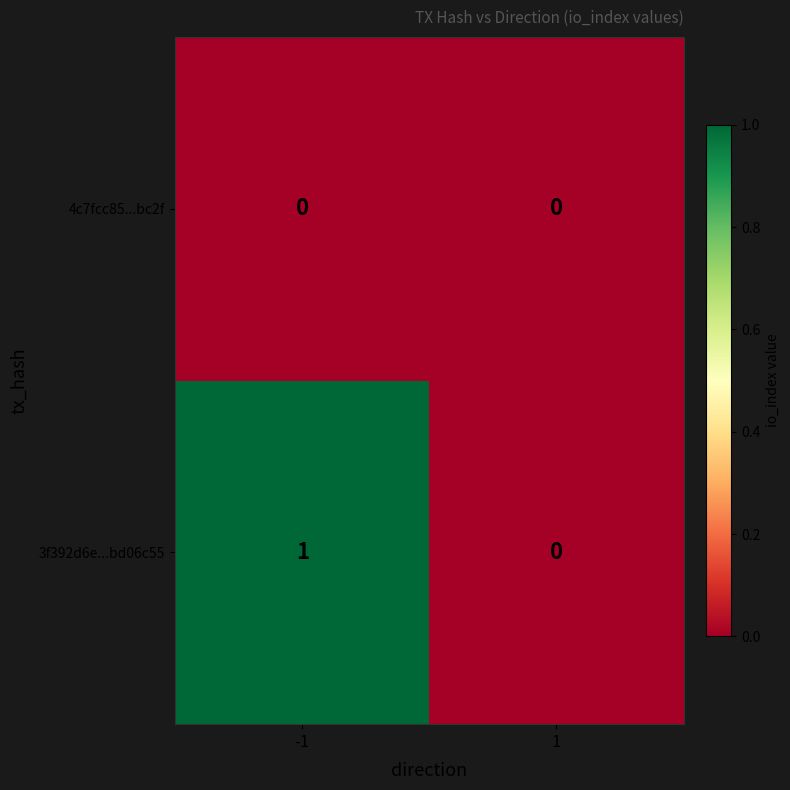

List the series in order of their overall mean, lowest first.

4c7fcc85...bc2f, 3f392d6e...bd06c55